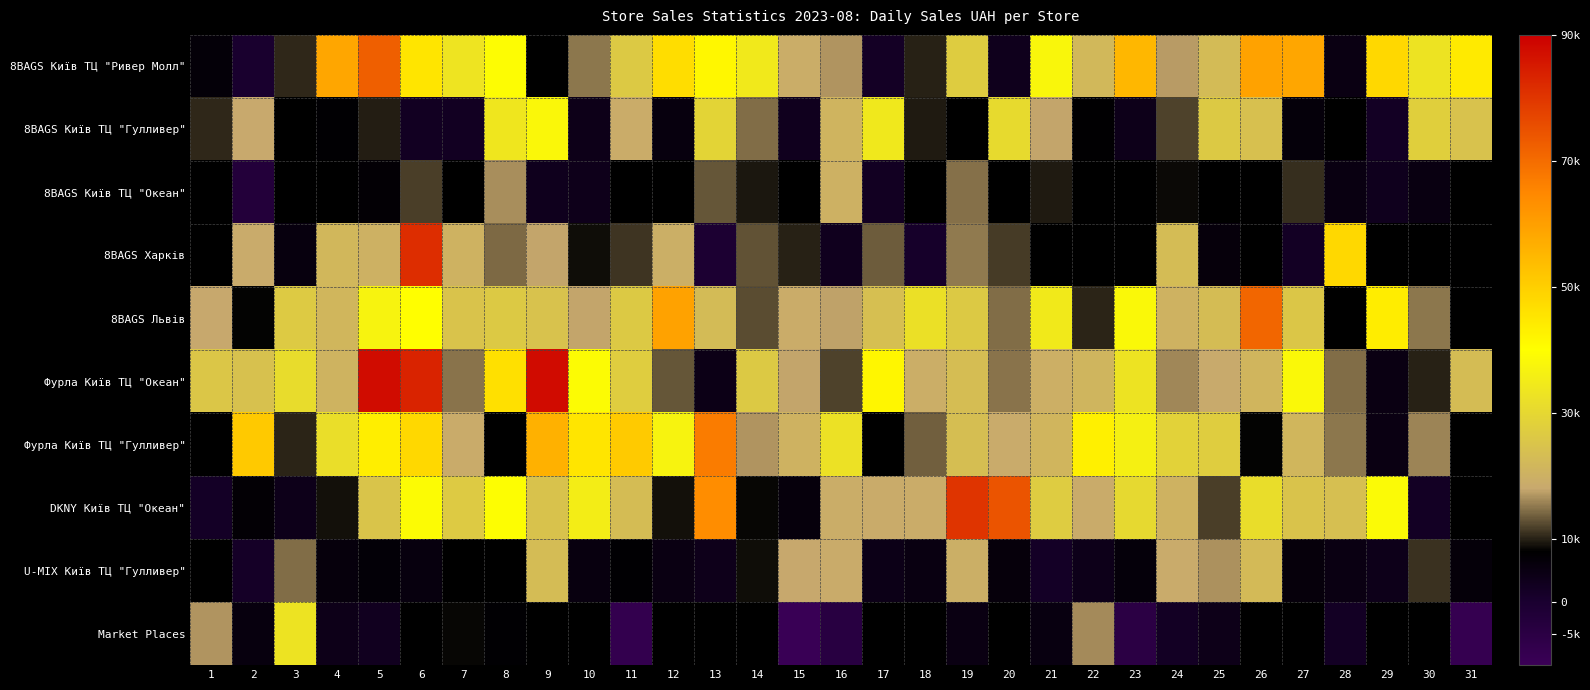

At 18, list the series in order from largest to smallest.

8BAGS Київ ТЦ "Океан", 8BAGS Львів, Фурла Київ ТЦ "Океан", DKNY Київ ТЦ "Океан", 8BAGS Київ ТЦ "Ривер Молл", 8BAGS Київ ТЦ "Гулливер", U-MIX Київ ТЦ "Гулливер", 8BAGS Харків, Market Places, Фурла Київ ТЦ "Гулливер"